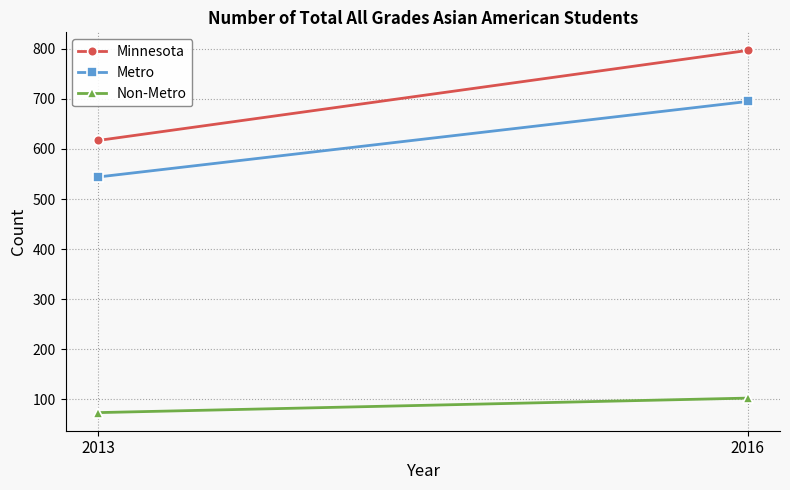

Reading left to right, what are all the values shown in this chart?

Minnesota: 617	797
Metro: 544	695
Non-Metro: 73	102